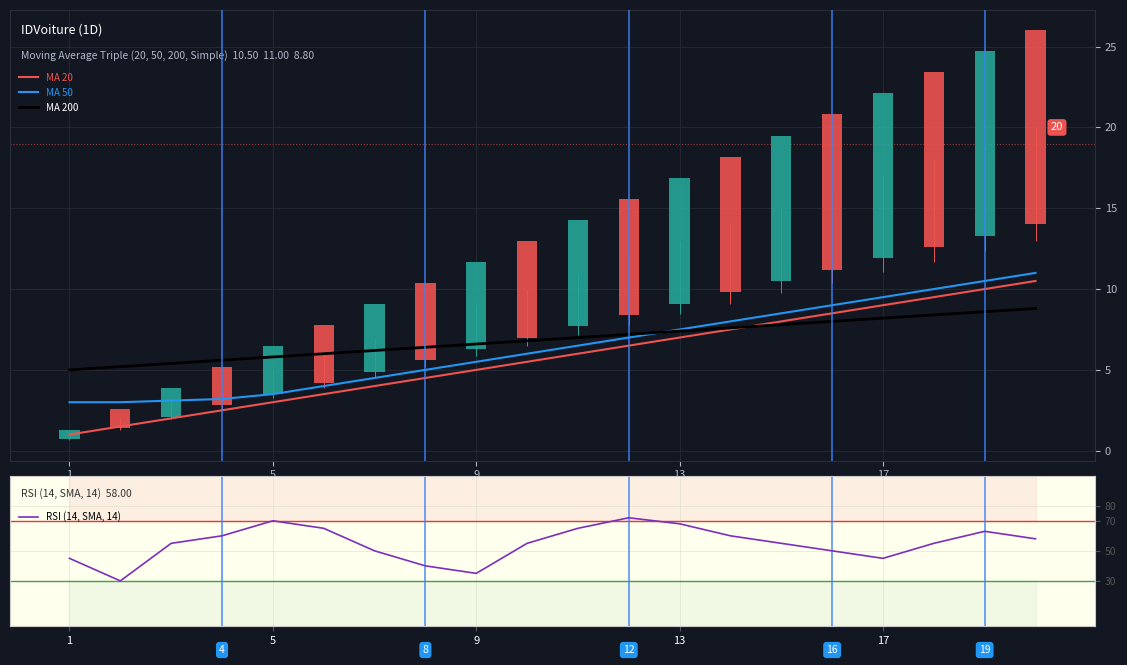

What is the maximum value shown in the chart?

72.0